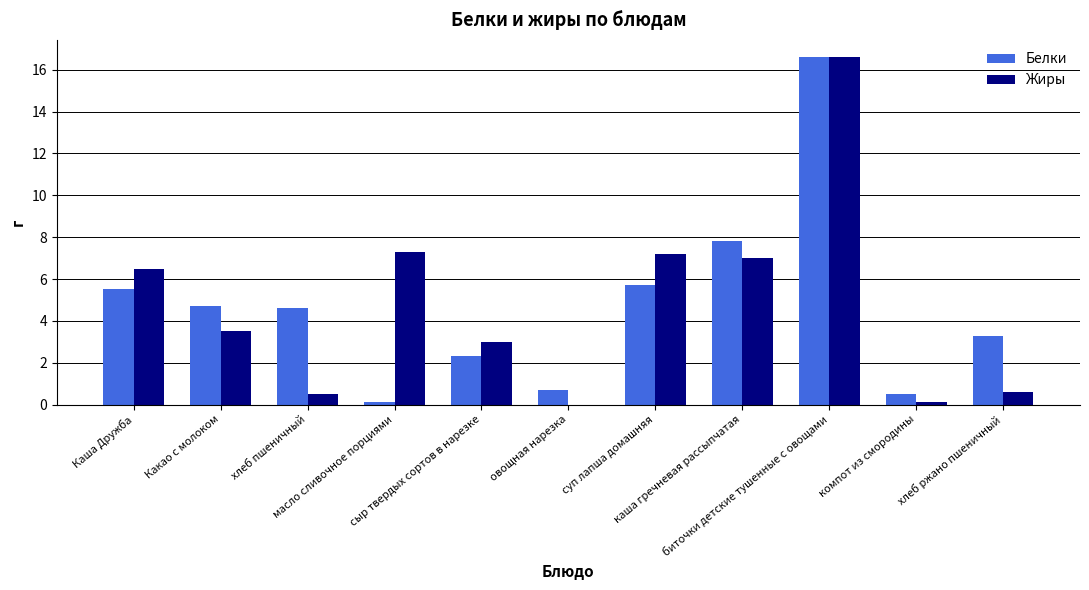

What is the approximate value of Белки at биточки детские тушенные с овощами?

16.6